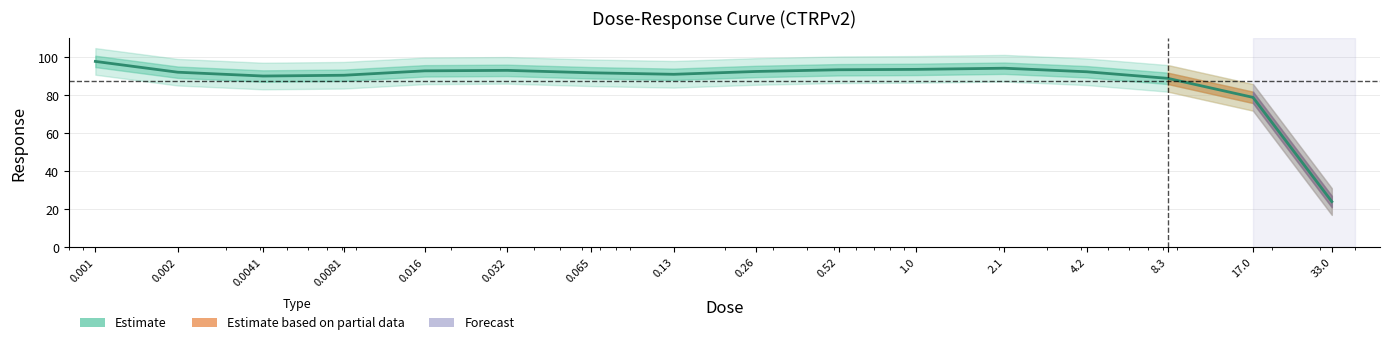

How many data points are less than 92?

7